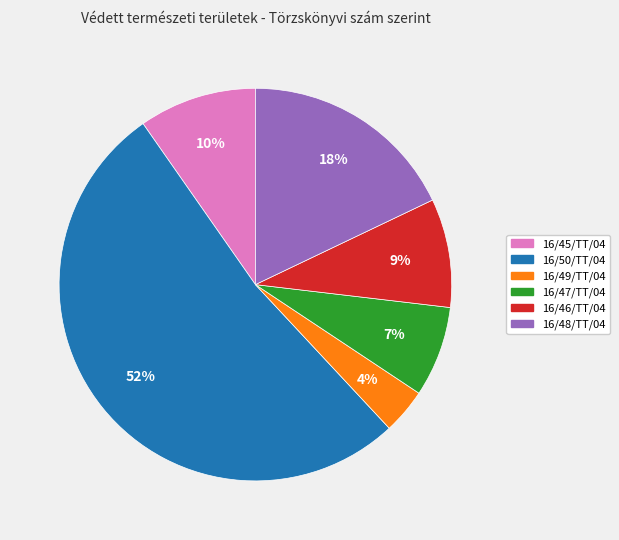

Which category accounts for the majority?

16/50/TT/04